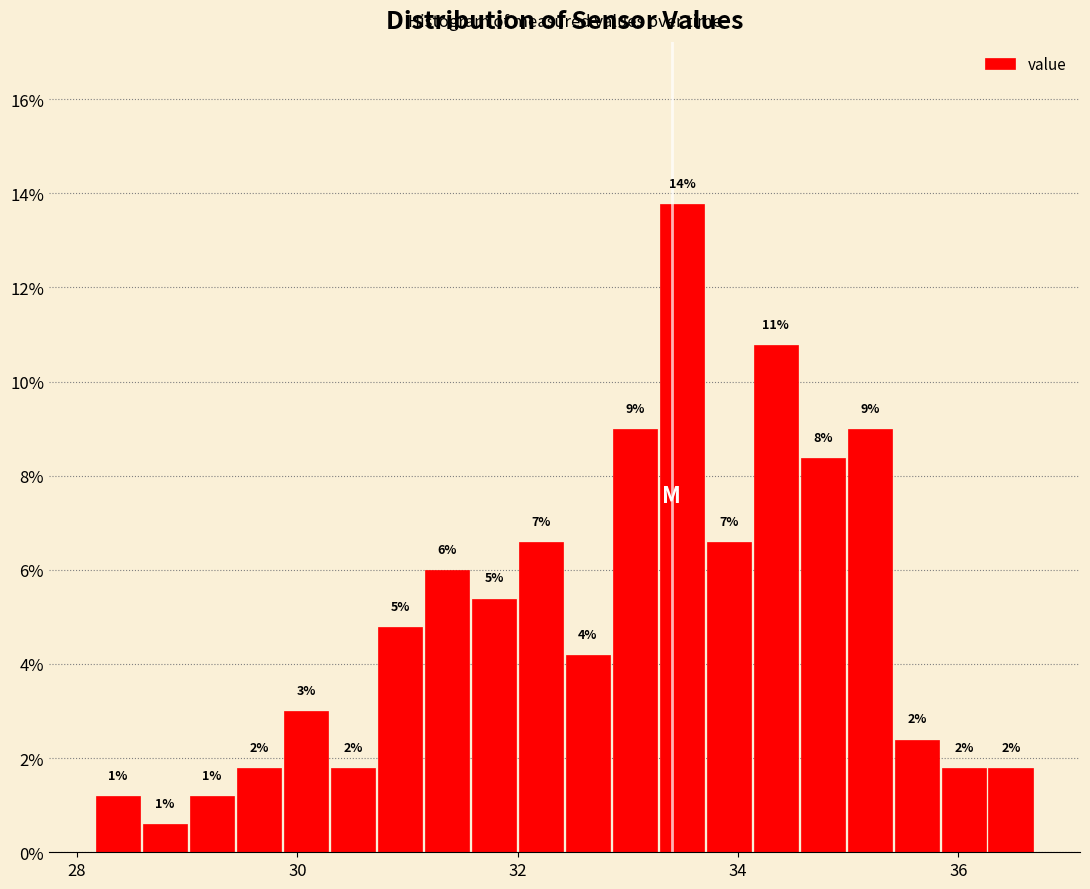

Around what value on the x-axis is the tallest bar? Give the approximate position of its centre, as read against the axis.

33.4